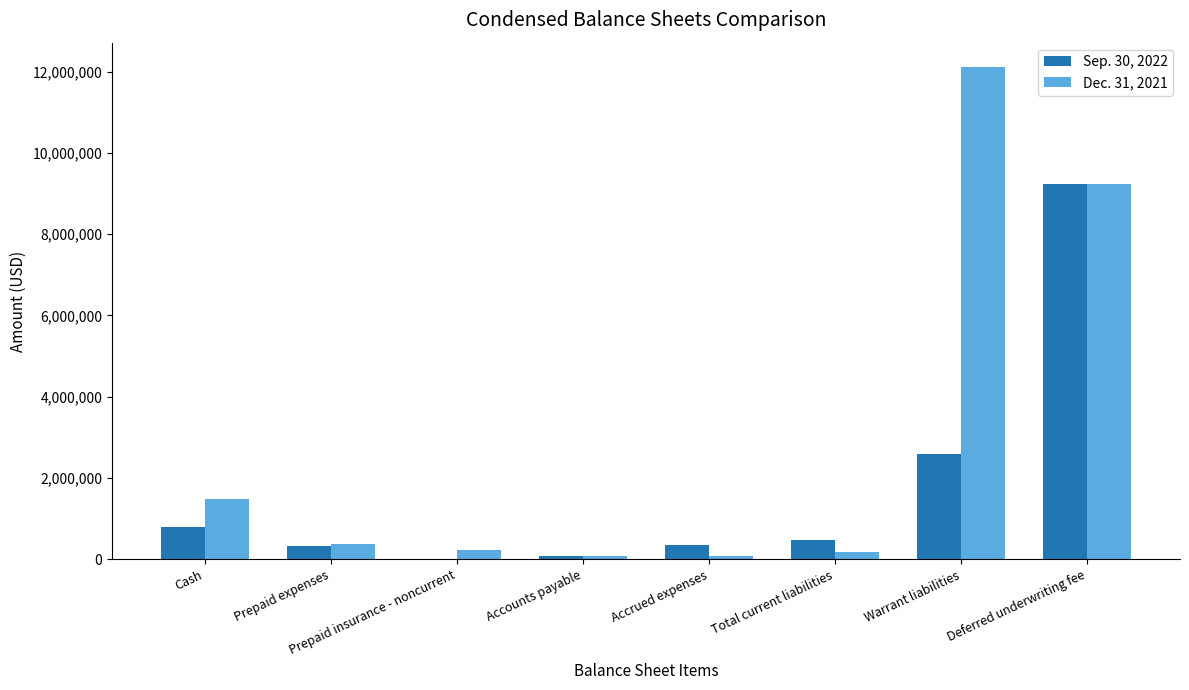

Is the value of Dec. 31, 2021 at Cash greater than the value of Sep. 30, 2022 at Prepaid expenses?

Yes